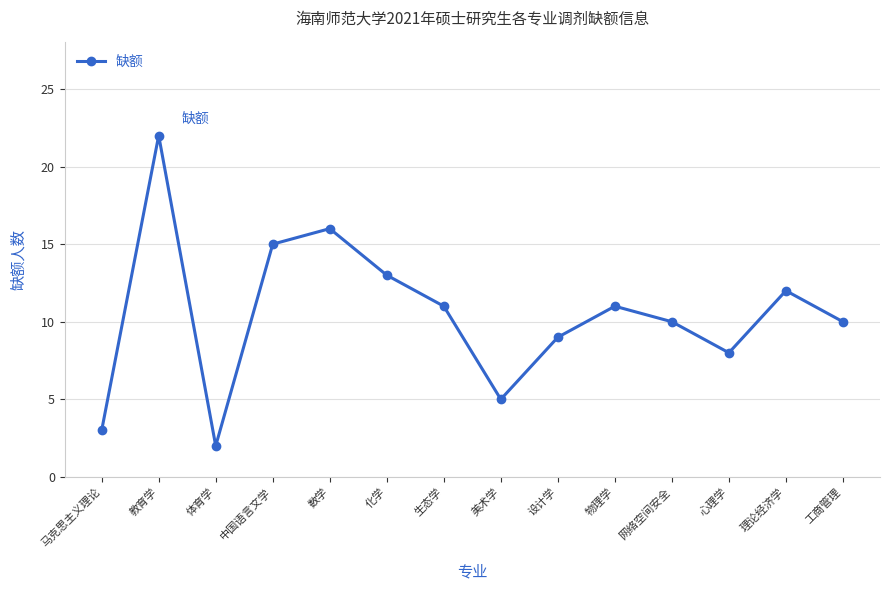

How many interior local peaks (higher than both neighbors) does the data have?

4